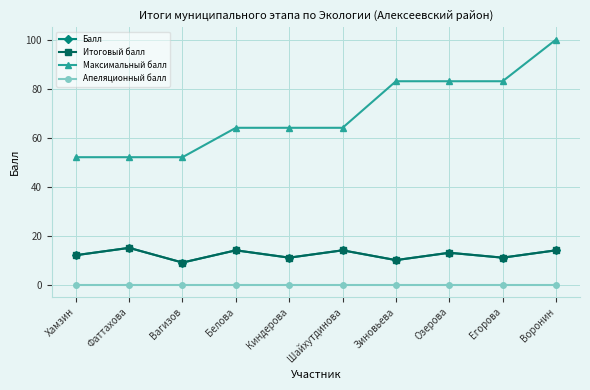

What is the sum of the Максимальный балл values at Фаттахова and Егорова?

135